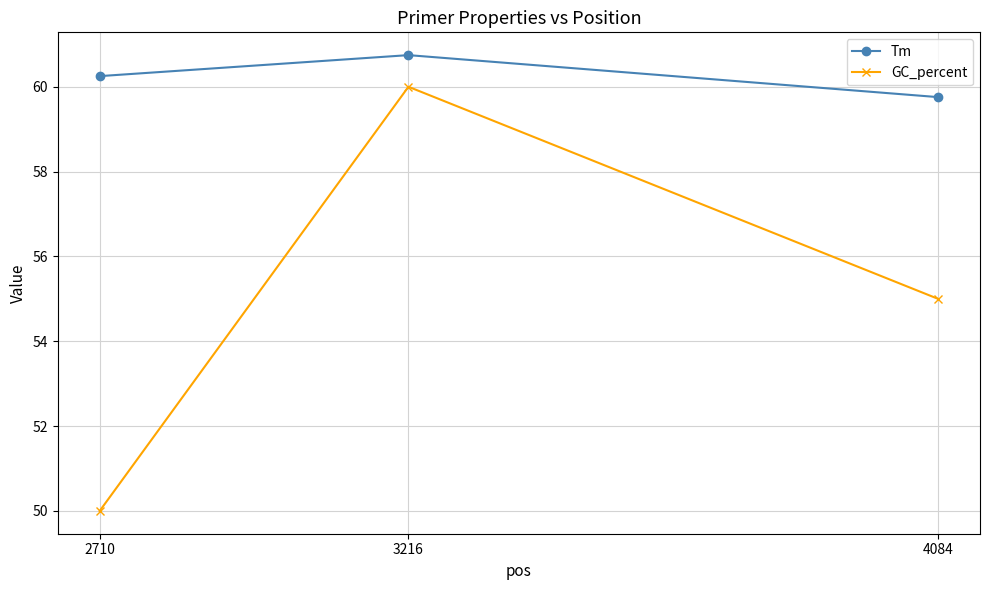

What is the spread (max minus min) of values at 3216?

0.7